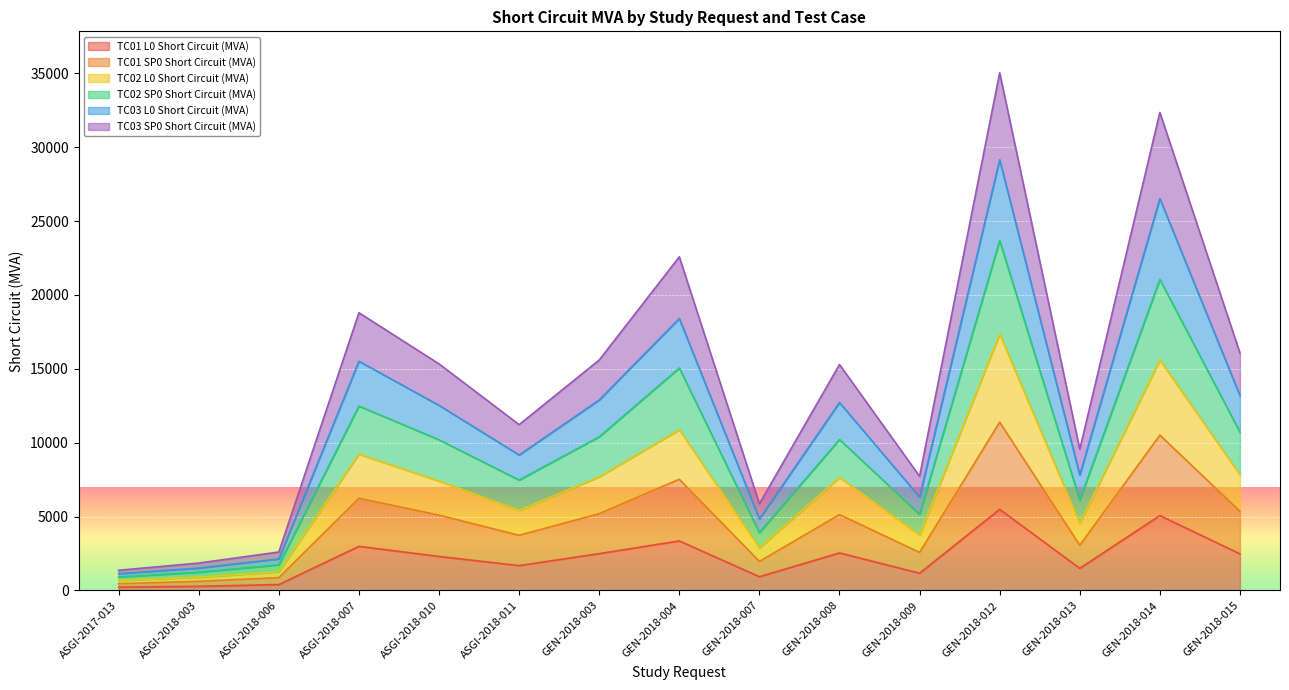

The value of TC01 SP0 Short Circuit (MVA) at GEN-2018-013 is 4722.8. True or false?

False